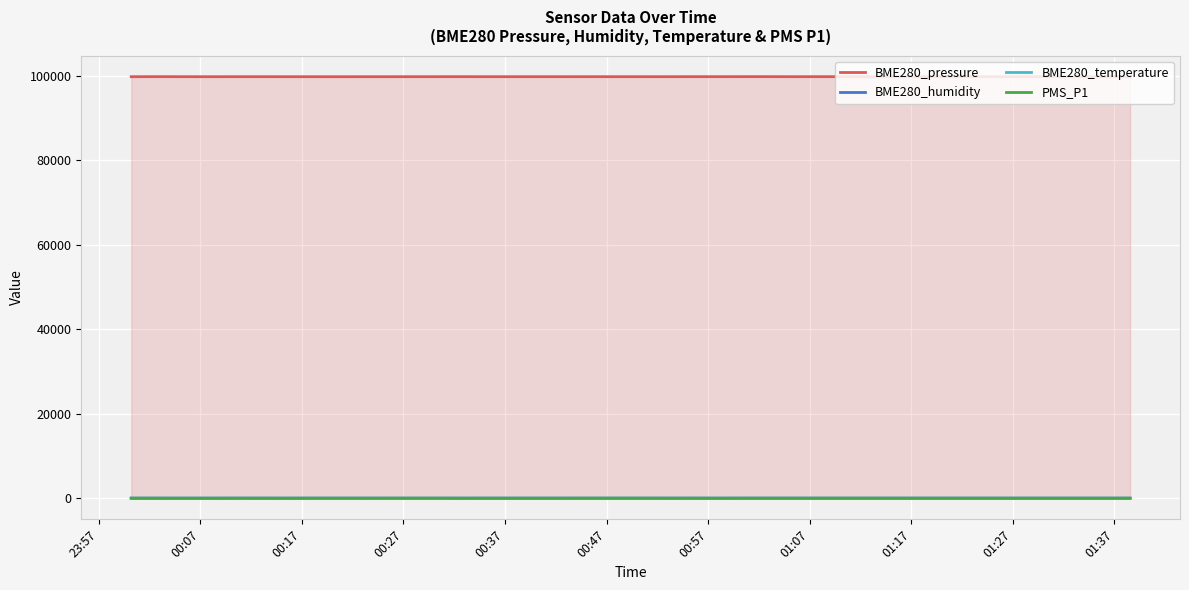

Which series has the widest spread of values?

BME280_pressure